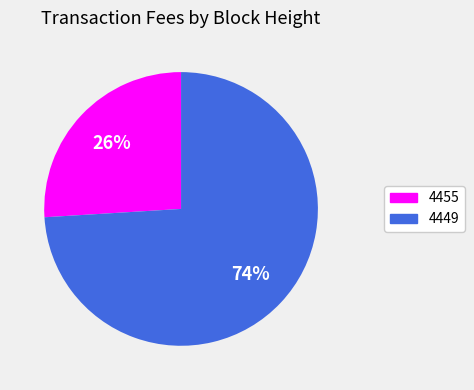

Which category has the smallest portion of the pie?

4455